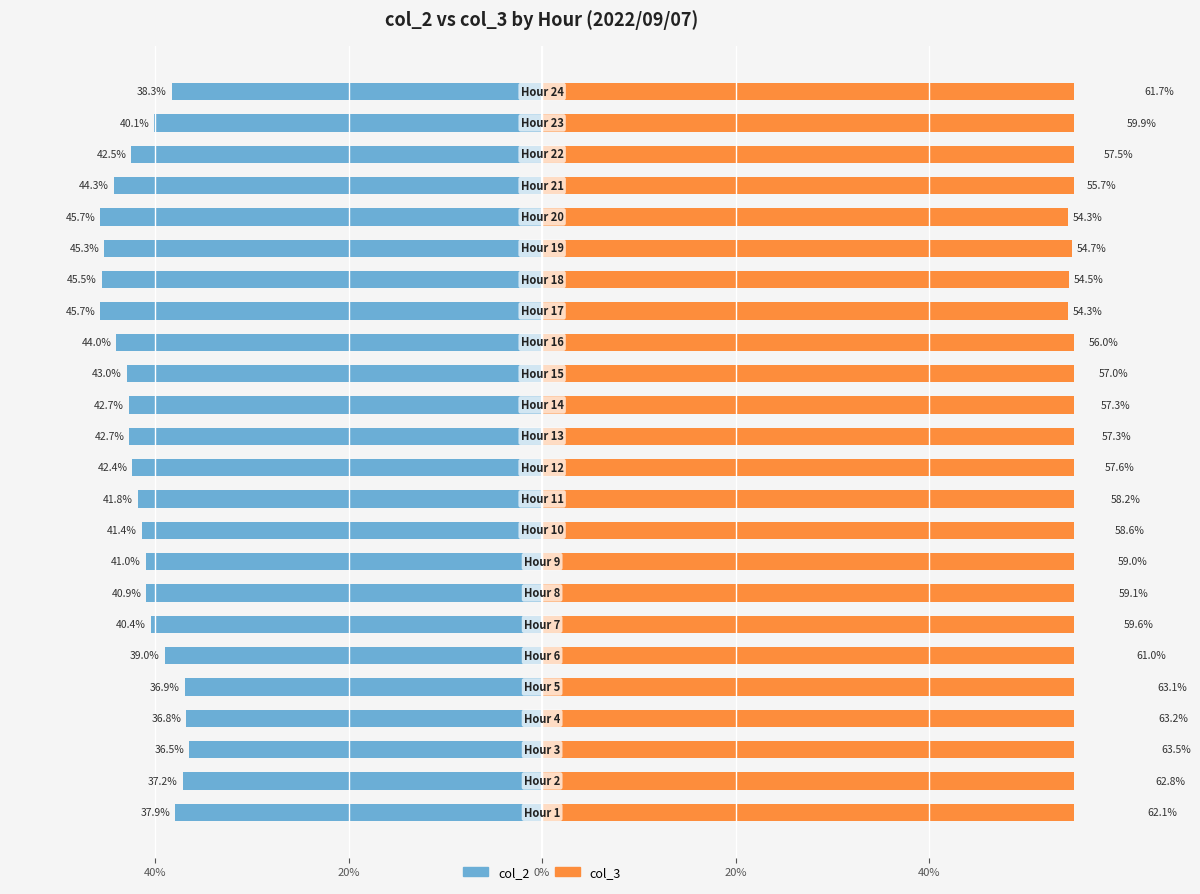

How many bars are there in each group?

2